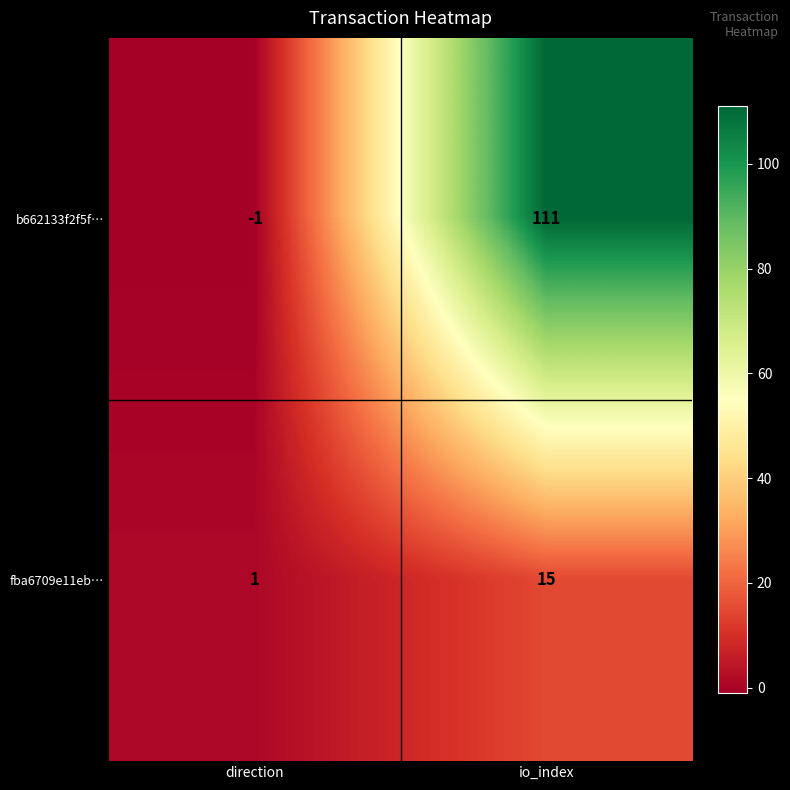

What is the spread (max minus min) of values at io_index?

96